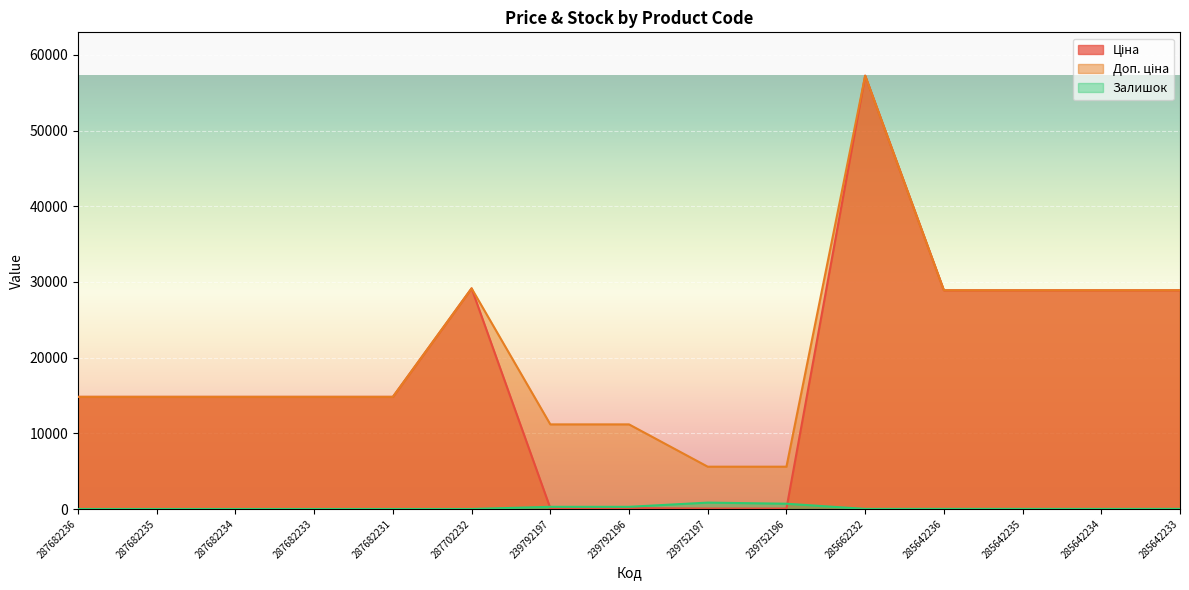

Reading left to right, transcribe all the data shown in this chart.

Ціна: 14817.6	14817.6	14817.6	14817.6	14817.6	29152.3	111.8	111.8	55.9	55.9	57258.0	28901.7	28901.7	28901.7	28901.7
Доп. ціна: 14817.6	14817.6	14817.6	14817.6	14817.6	29152.3	11182.0	11182.0	5591.0	5591.0	57258.0	28901.7	28901.7	28901.7	28901.7
Залишок: 0.0	0.0	0.0	0.0	0.0	0.0	289.0	290.0	845.0	698.0	13.0	16.0	14.0	10.0	16.0